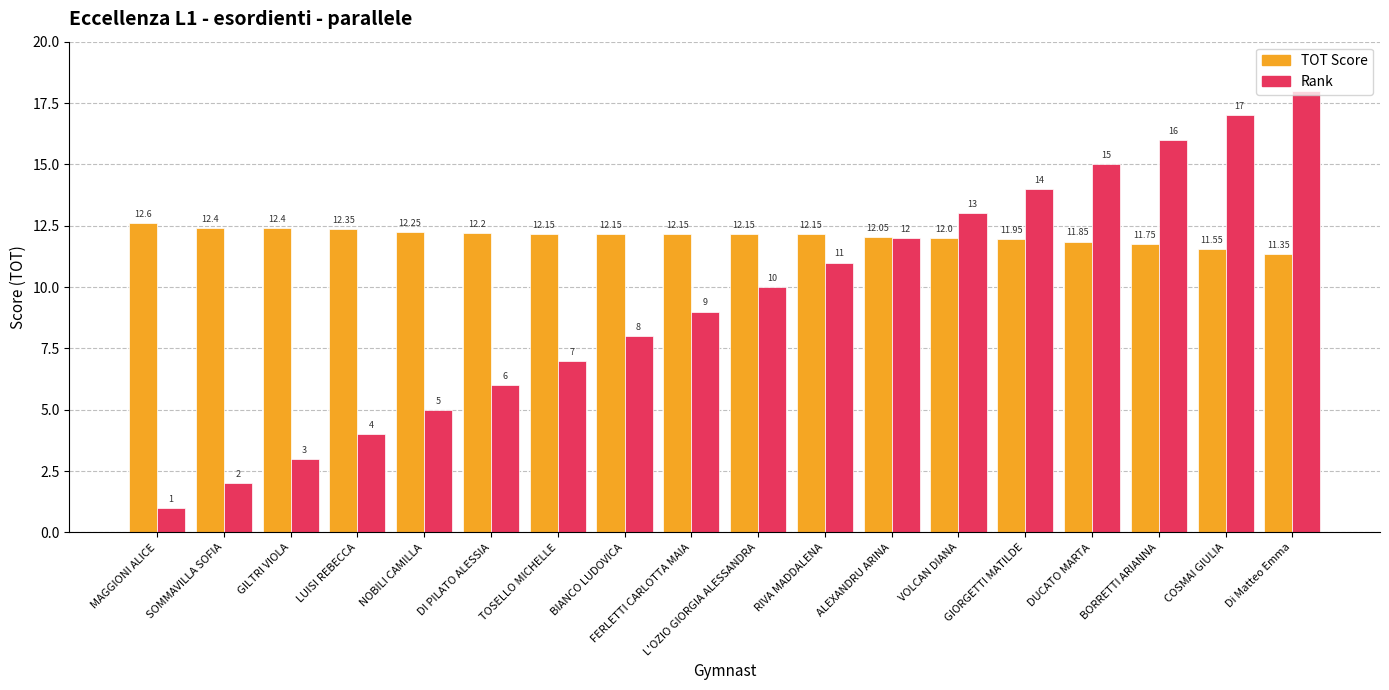

At which category is the sum across all series the highest?

Di Matteo Emma